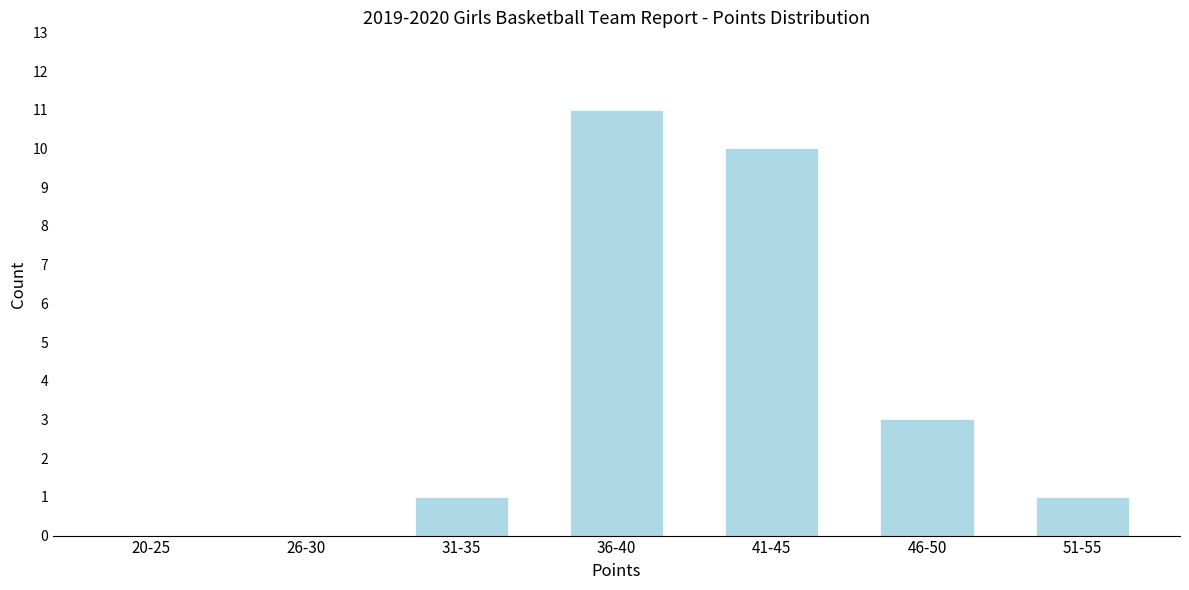

Reading left to right, transcribe all the data shown in this chart.

20-25=0	26-30=0	31-35=1	36-40=11	41-45=10	46-50=3	51-55=1